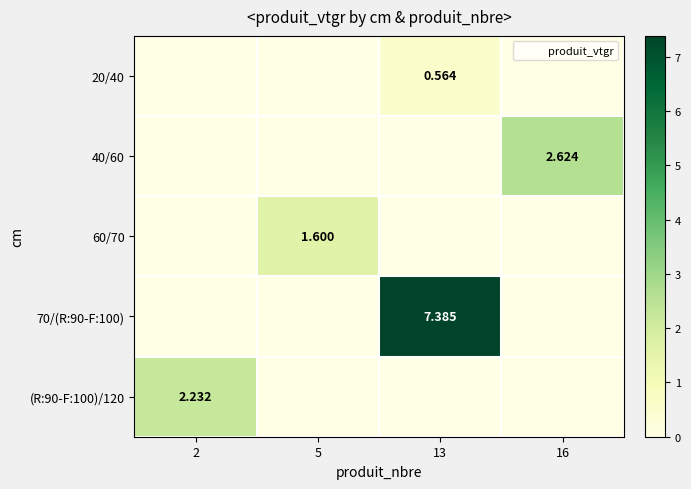

Count the number of data series in this chart.

5